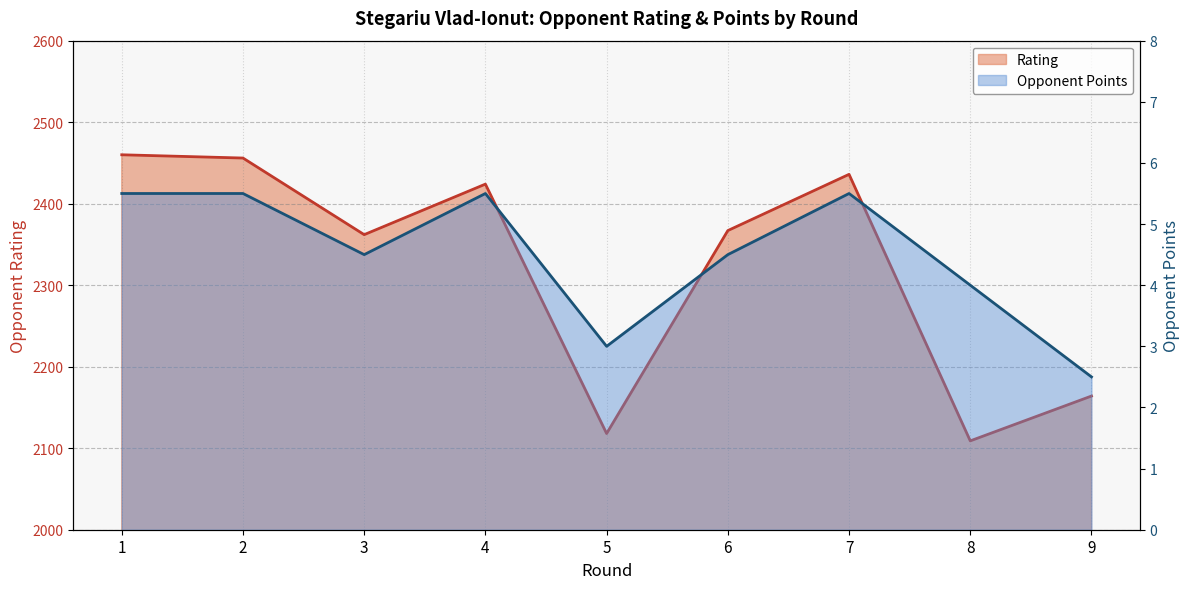

At which label is Rating closest to 2284?

3